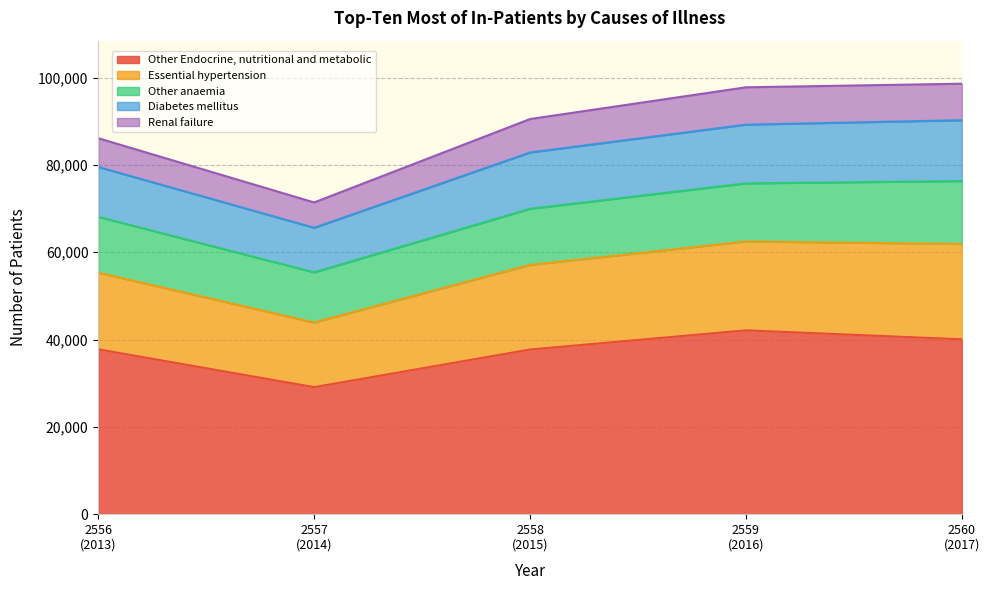

Which series has the largest total across all categories?

Other Endocrine, nutritional and metabolic